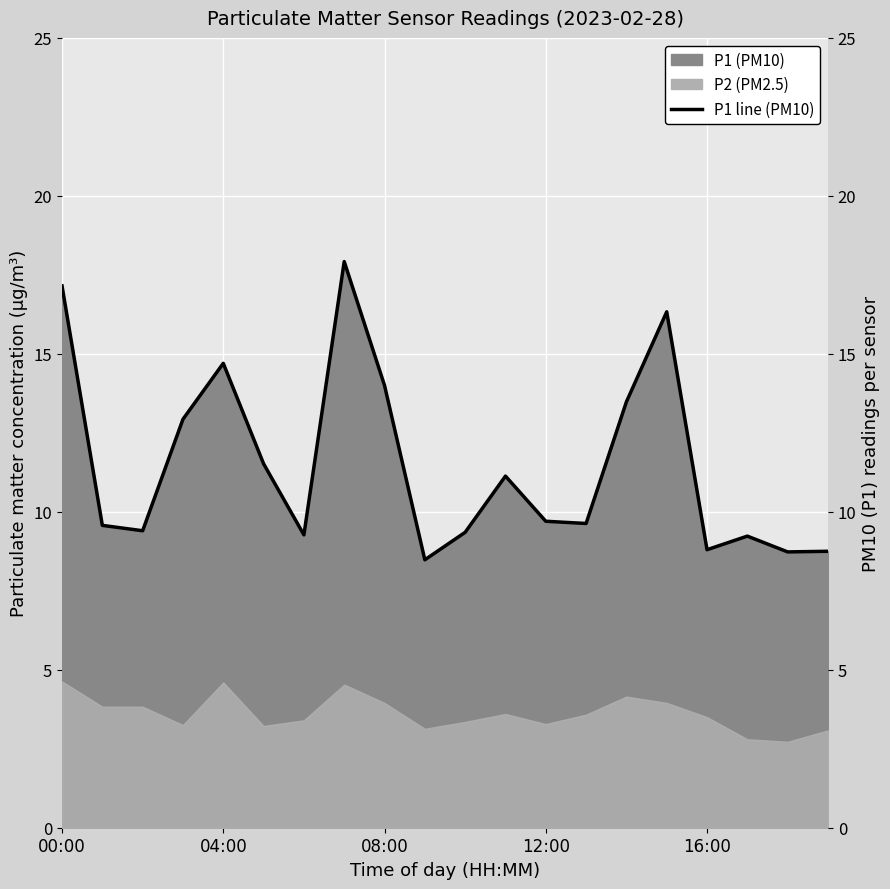

What is the minimum value shown in the chart?

8.5